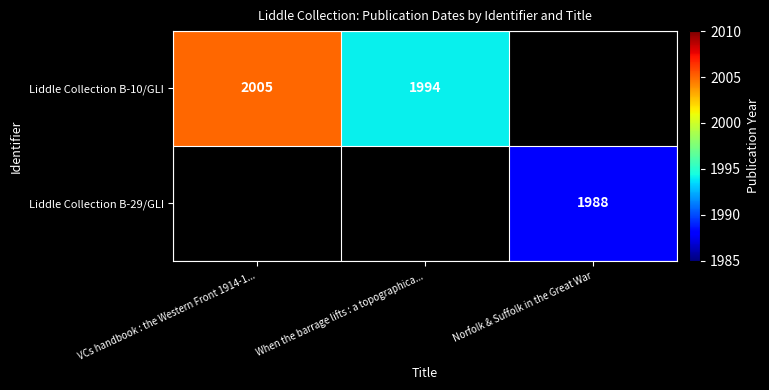

True or false: Liddle Collection B-10/GLI has a value of 449 at When the barrage lifts : a topographica....

False